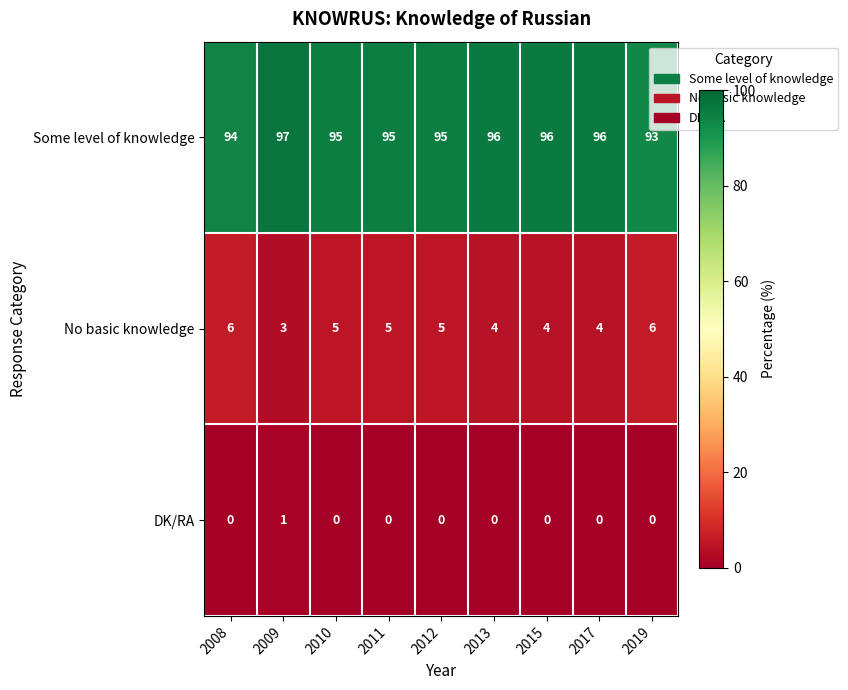

Which series has the largest total across all categories?

Some level of knowledge